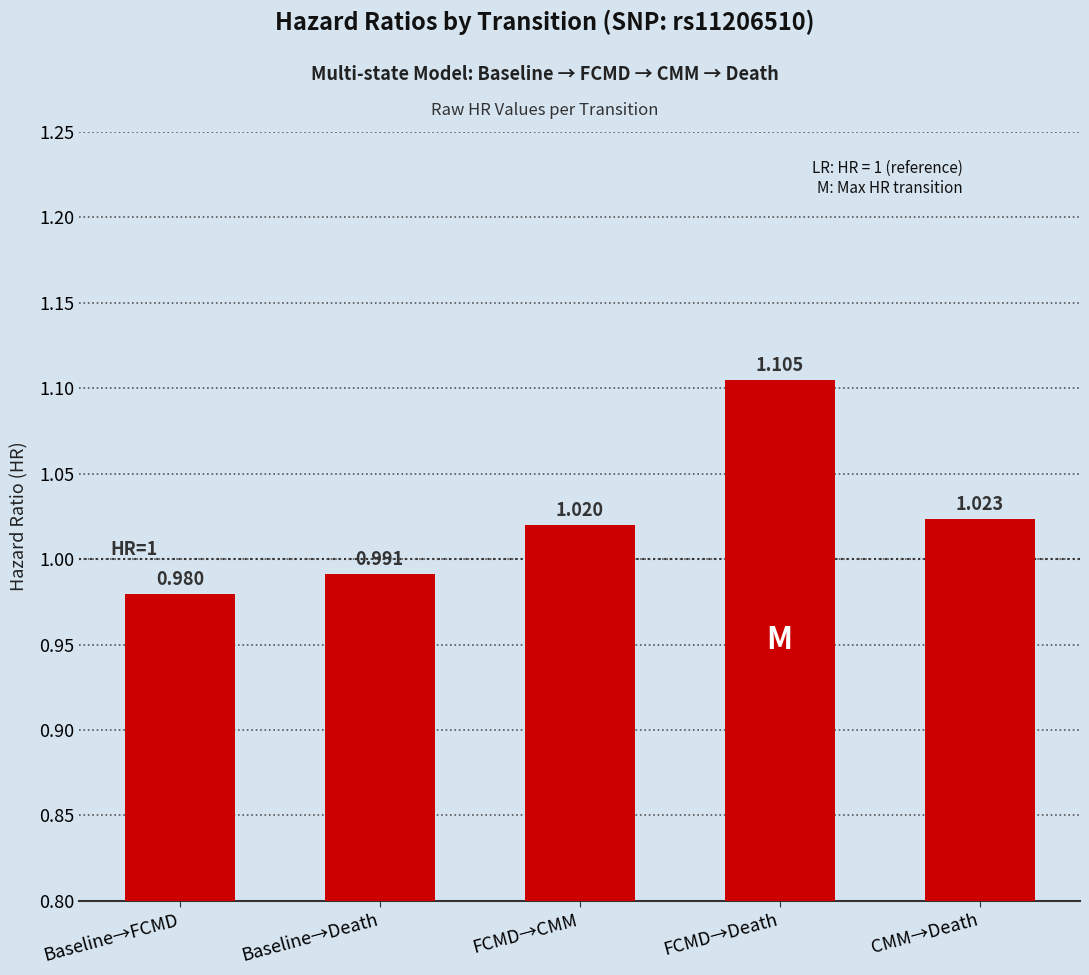

At which category does the chart reach its minimum across all series?

Baseline→FCMD